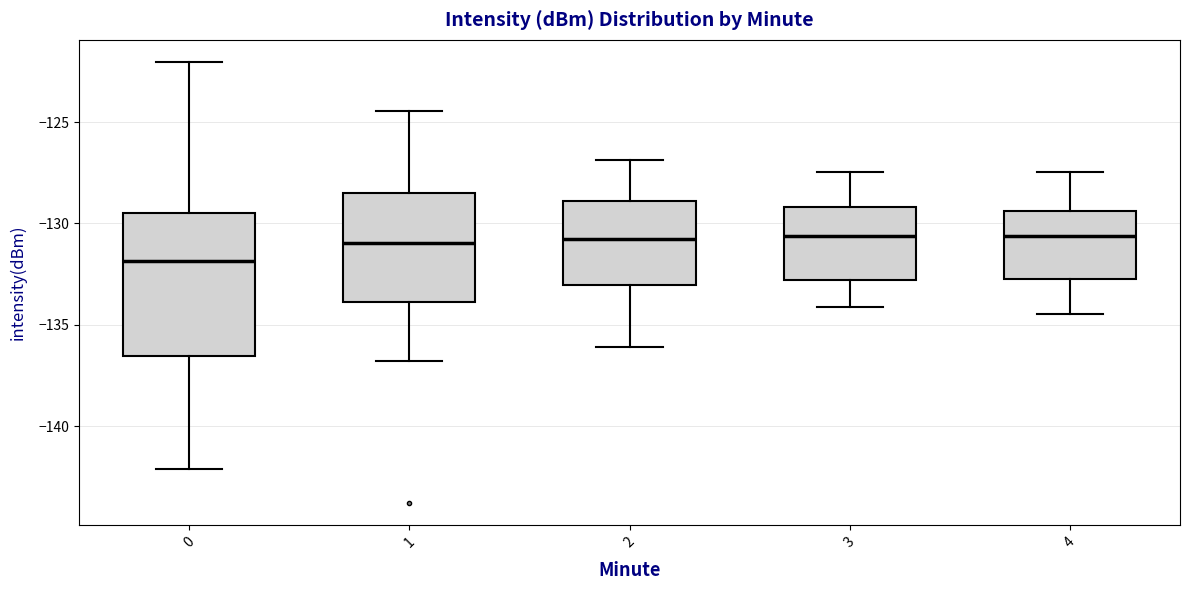

Which box is the tallest, from its lower edge to its upper edge?

0